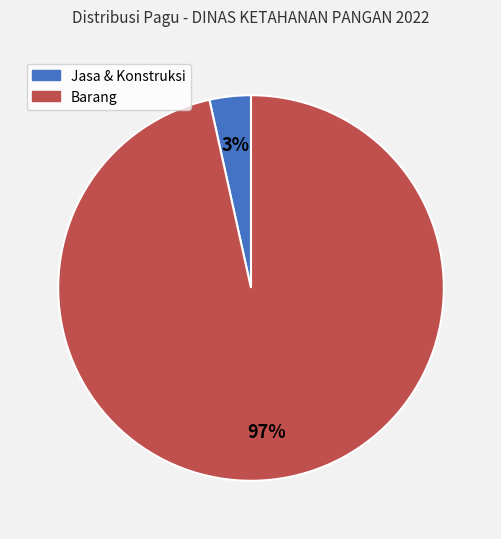

Is there a majority slice in this chart?

Yes